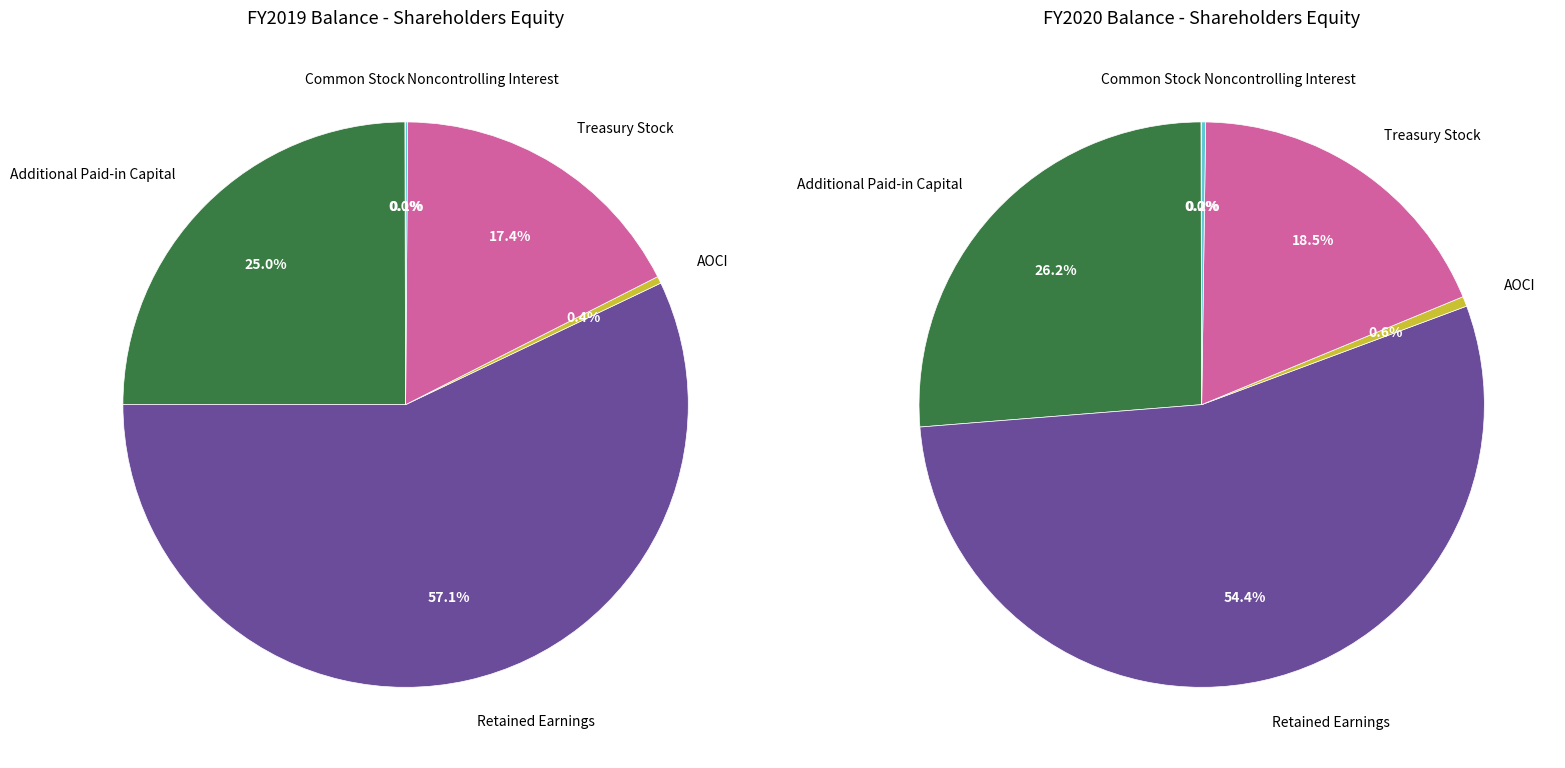

Which has a higher value, Common Stock or Noncontrolling Interest?

Noncontrolling Interest